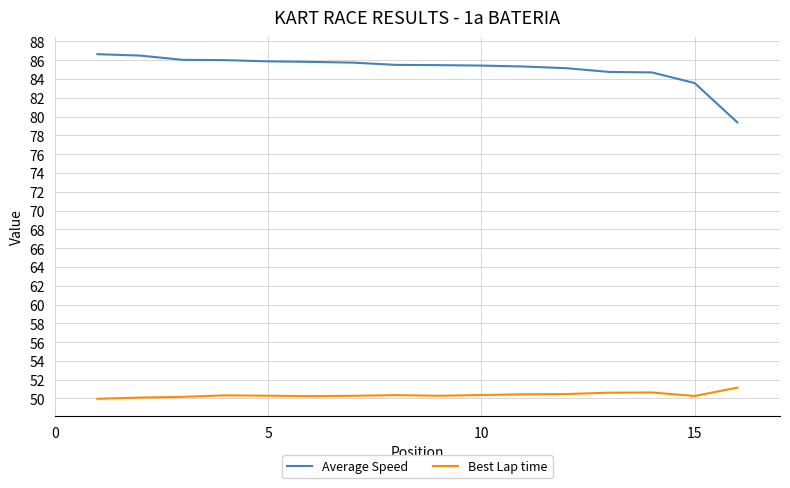

True or false: Average Speed and Best Lap time intersect in this chart.

False